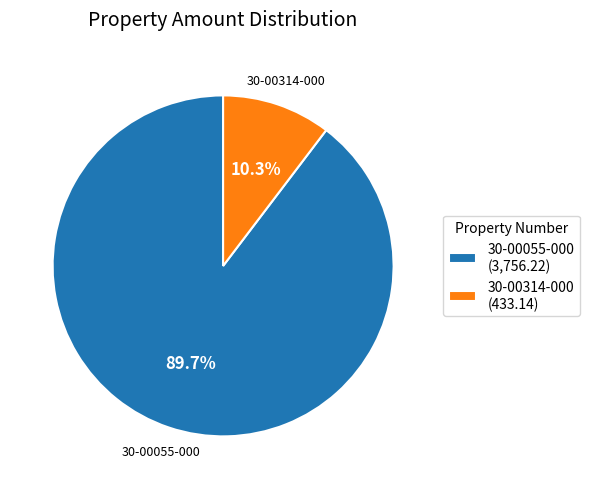

Which category has the biggest portion of the pie?

30-00055-000